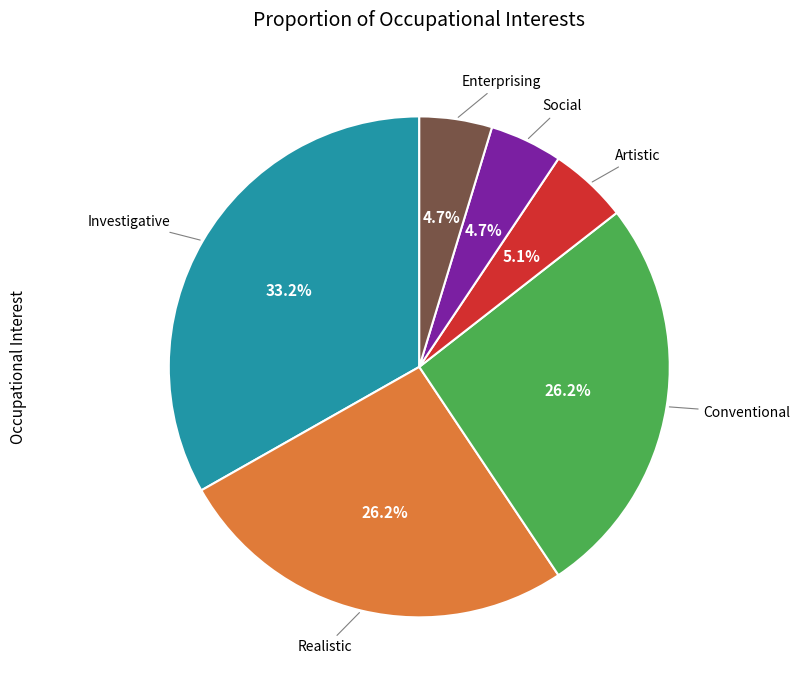

Does any single category account for the majority?

No